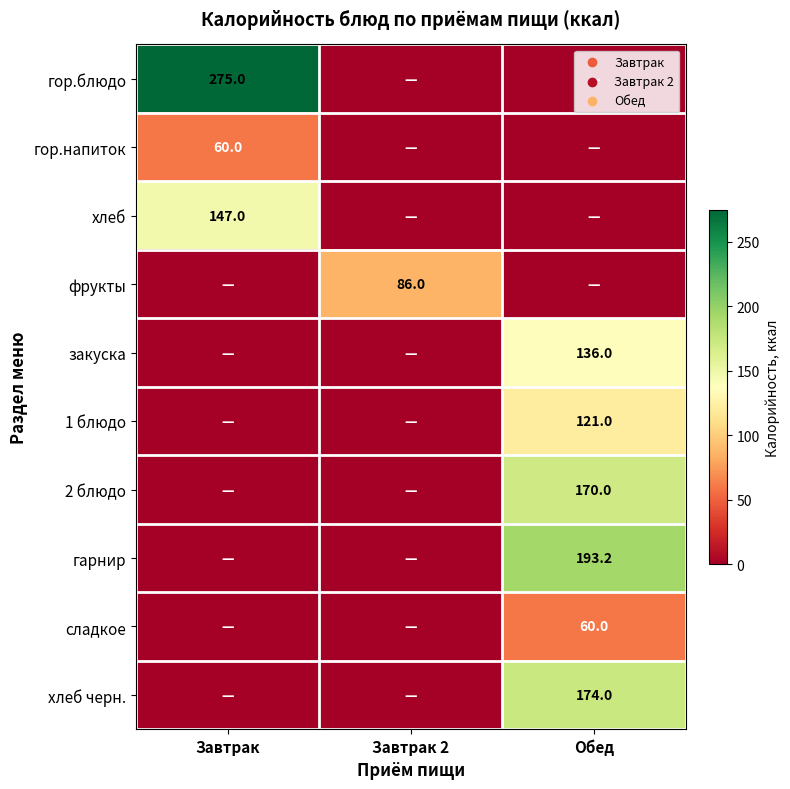

The 2 блюдо series shows 170.0 at Обед. True or false?

True